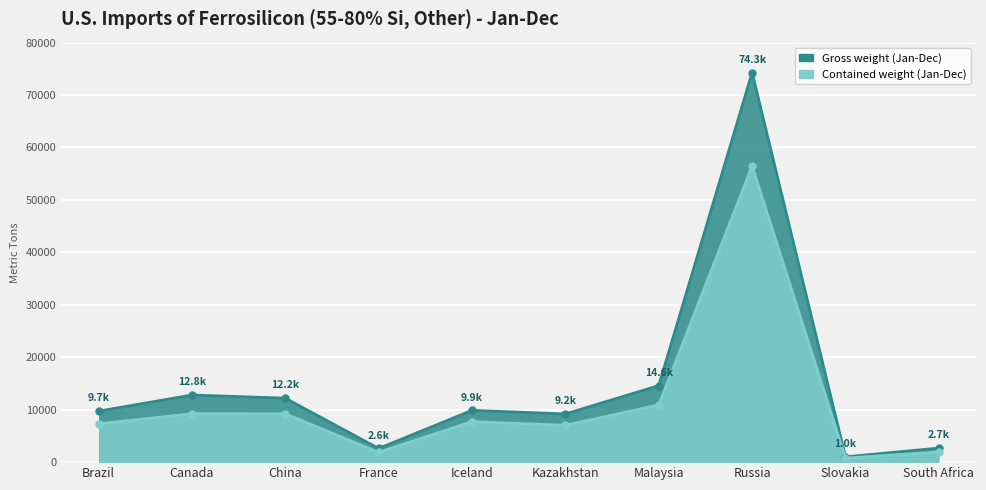

At which category is the sum across all series the highest?

Russia